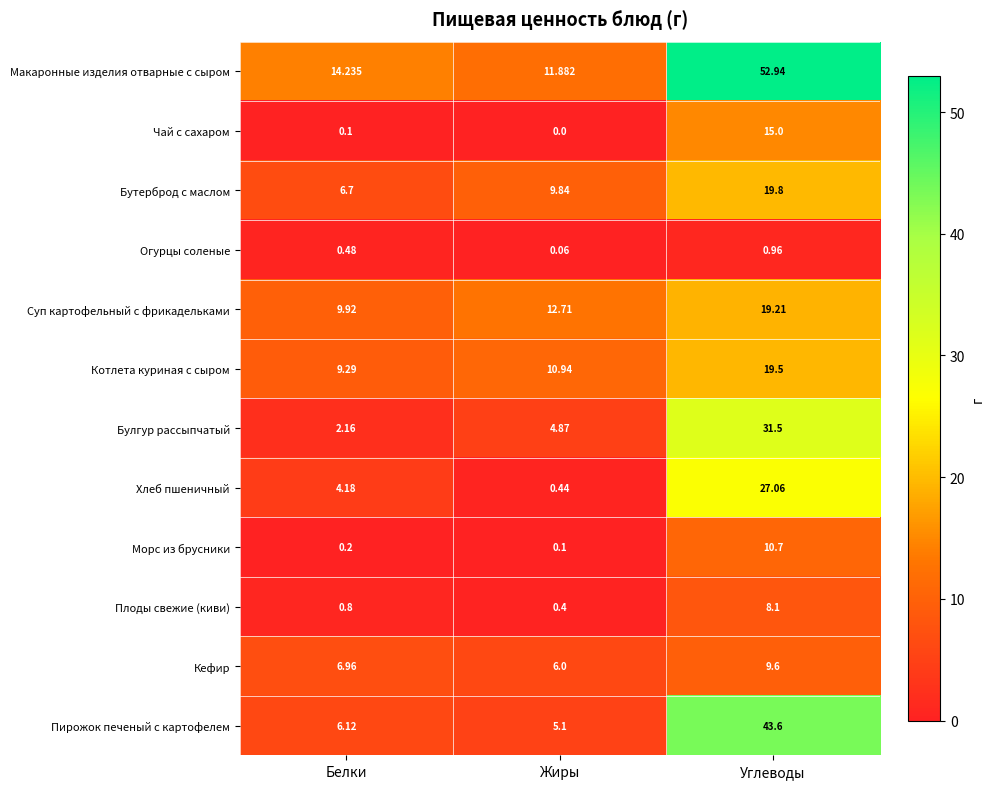

At which category does the chart reach its peak across all series?

Углеводы